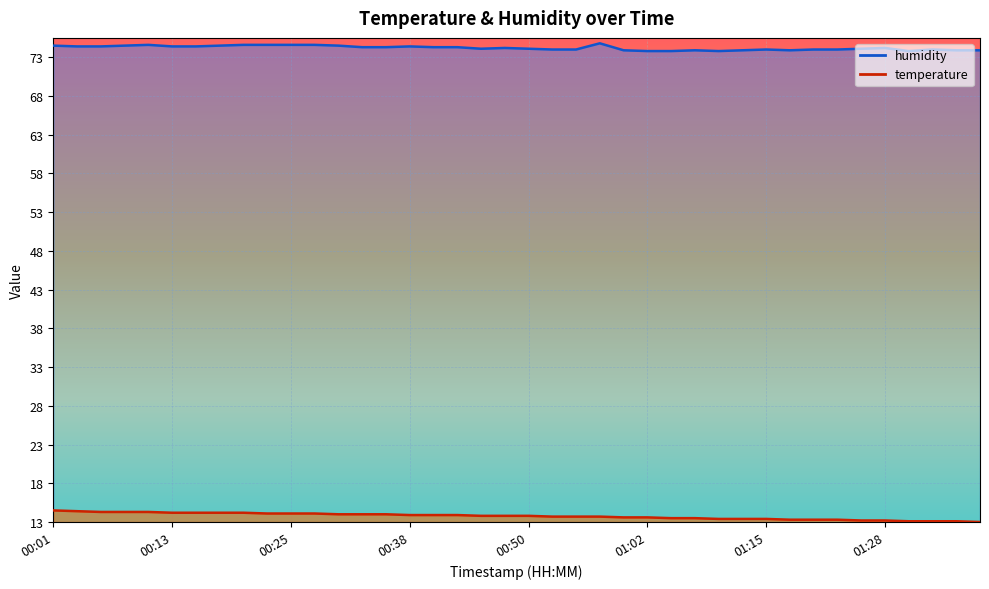

How many data points in humidity are above 74?

24